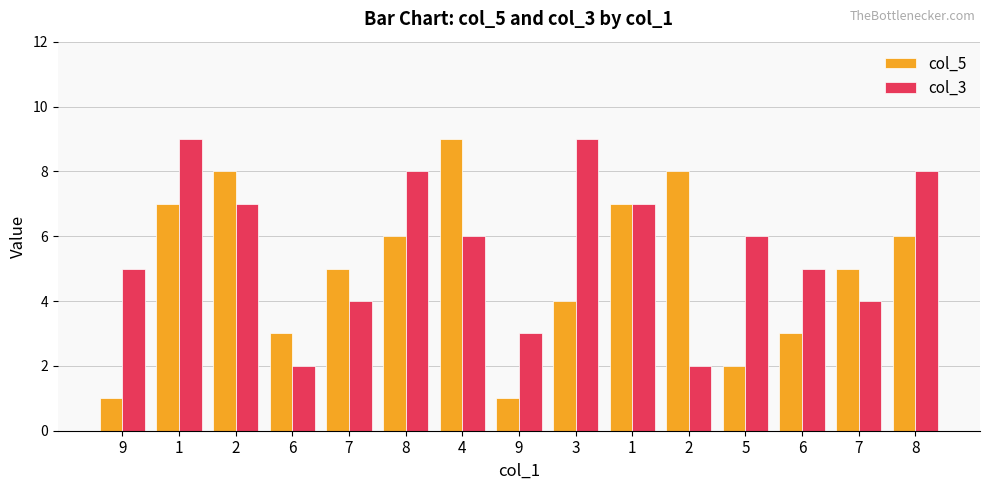

The col_5 series shows 6 at 8. True or false?

True